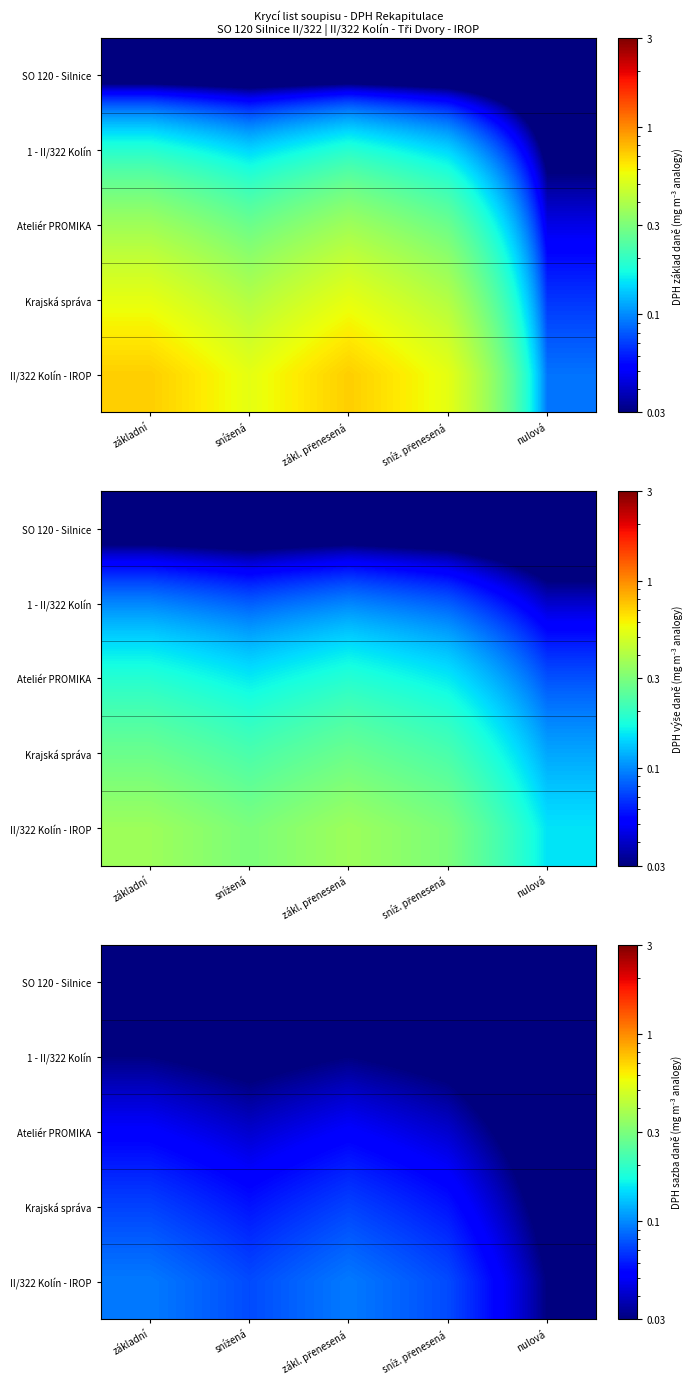

Between základní and nulová, which series saw the biggest shift?

II/322 Kolín - IROP